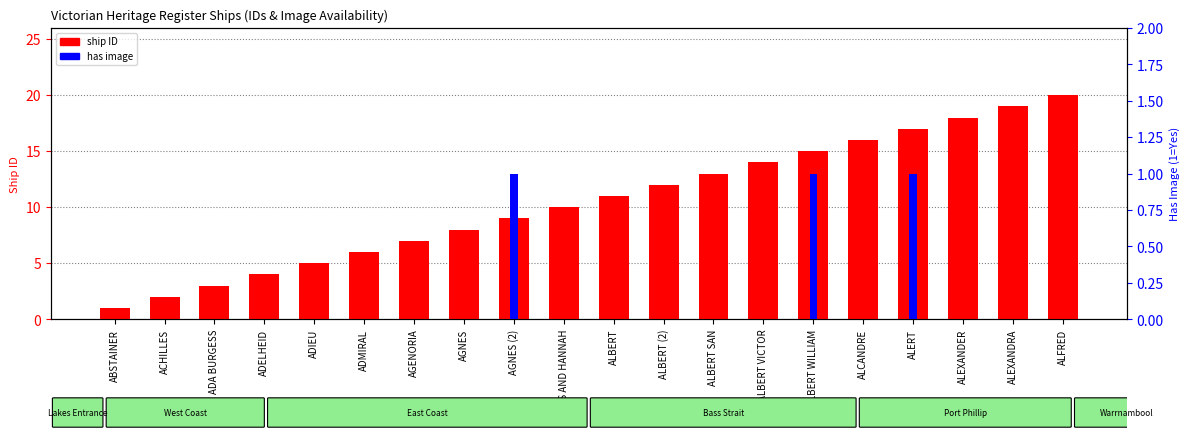

At which label is ship ID closest to 10?

AGNES AND HANNAH